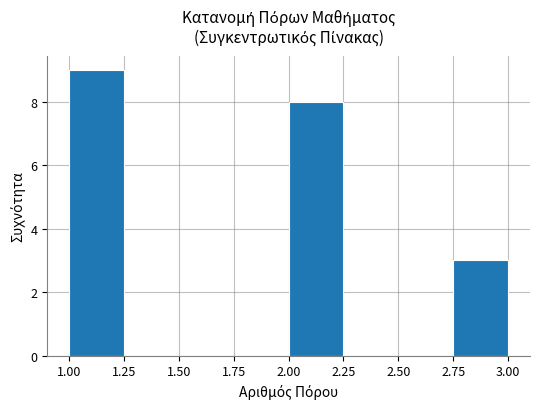

Reading left to right, transcribe this chart: for each bar, give the range it covers on the x-axis and its height. The values are not printed on the chart, so give them approximately, as read against the axis.

1.00 to 1.25: 9
1.25 to 1.50: 0
1.50 to 1.75: 0
1.75 to 2.00: 0
2.00 to 2.25: 8
2.25 to 2.50: 0
2.50 to 2.75: 0
2.75 to 3.00: 3